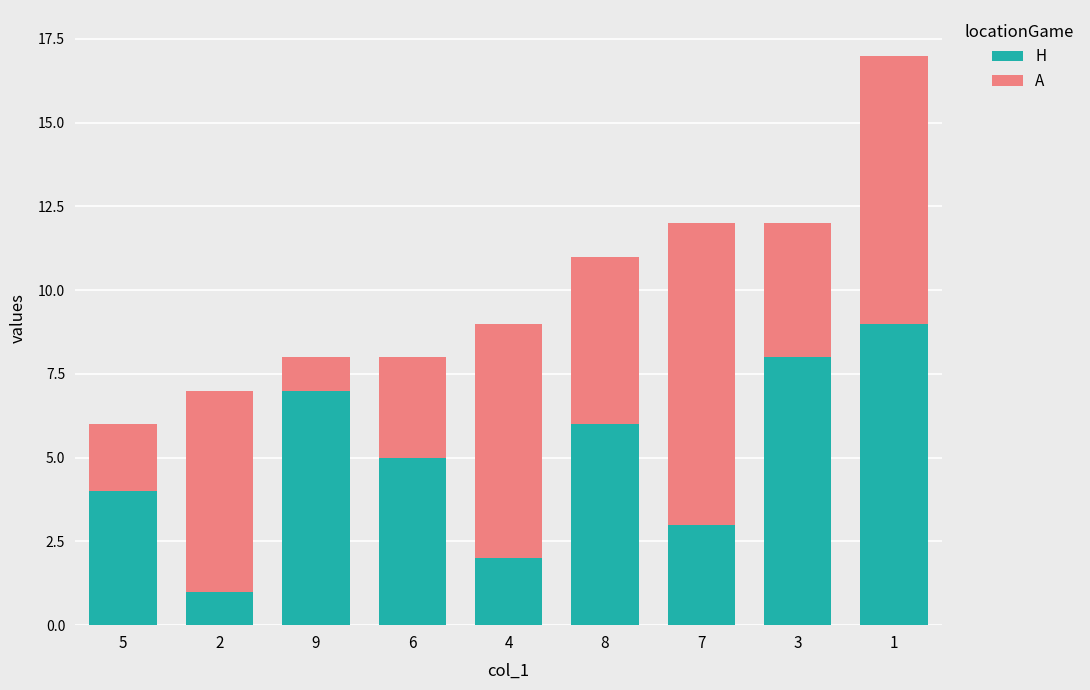

What value does the H series have at 9?

7